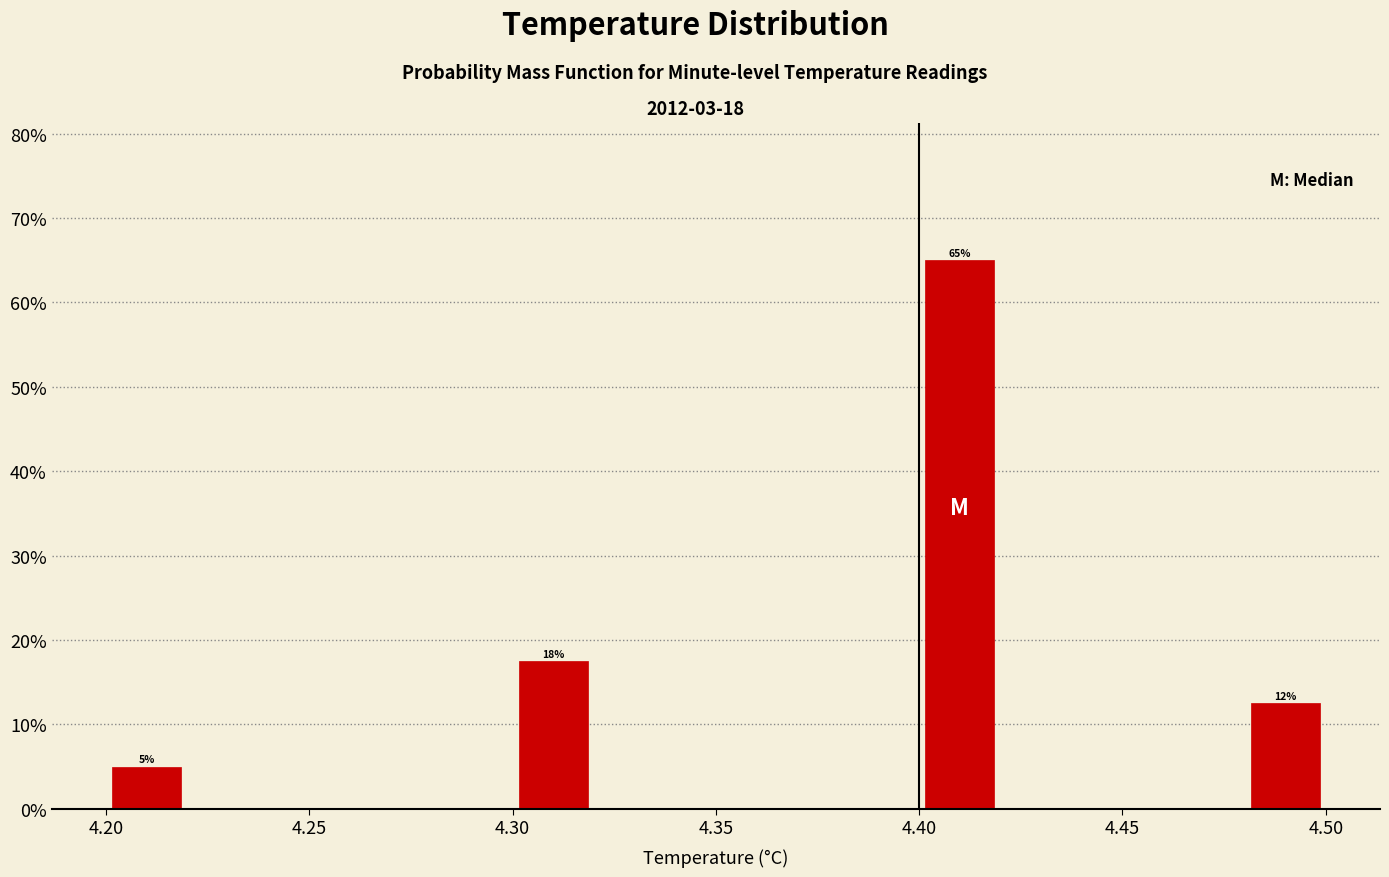

Over which range of the x-axis is the bar tallest?

4.40 to 4.42